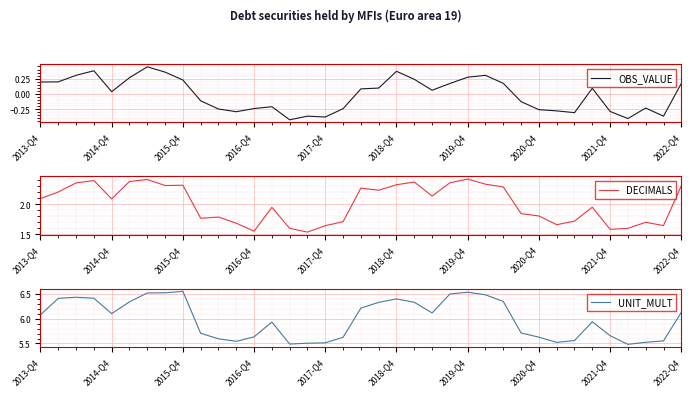

Reading left to right, list all the values displayed in this chart.

OBS_VALUE: 0.2	0.2	0.3	0.4	0.0	0.3	0.4	0.4	0.2	-0.1	-0.2	-0.3	-0.2	-0.2	-0.4	-0.4	-0.4	-0.2	0.1	0.1	0.4	0.2	0.1	0.2	0.3	0.3	0.2	-0.1	-0.3	-0.3	-0.3	0.1	-0.3	-0.4	-0.2	-0.4	0.2
DECIMALS: 2.1	2.2	2.3	2.4	2.1	2.4	2.4	2.3	2.3	1.8	1.8	1.7	1.6	1.9	1.6	1.5	1.6	1.7	2.3	2.2	2.3	2.4	2.1	2.4	2.4	2.3	2.3	1.8	1.8	1.7	1.7	1.9	1.6	1.6	1.7	1.6	2.3
UNIT_MULT: 6.1	6.4	6.4	6.4	6.1	6.3	6.5	6.5	6.5	5.7	5.6	5.5	5.6	5.9	5.5	5.5	5.5	5.6	6.2	6.3	6.4	6.3	6.1	6.5	6.5	6.5	6.3	5.7	5.6	5.5	5.6	5.9	5.7	5.5	5.5	5.6	6.1